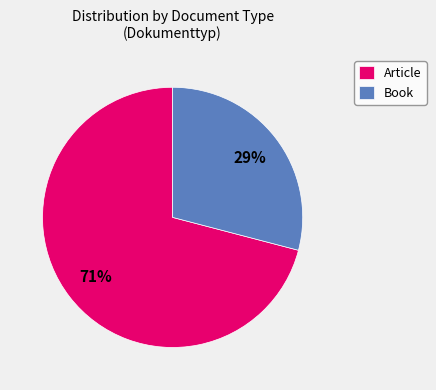

The Article slice represents 85% of the pie. True or false?

False